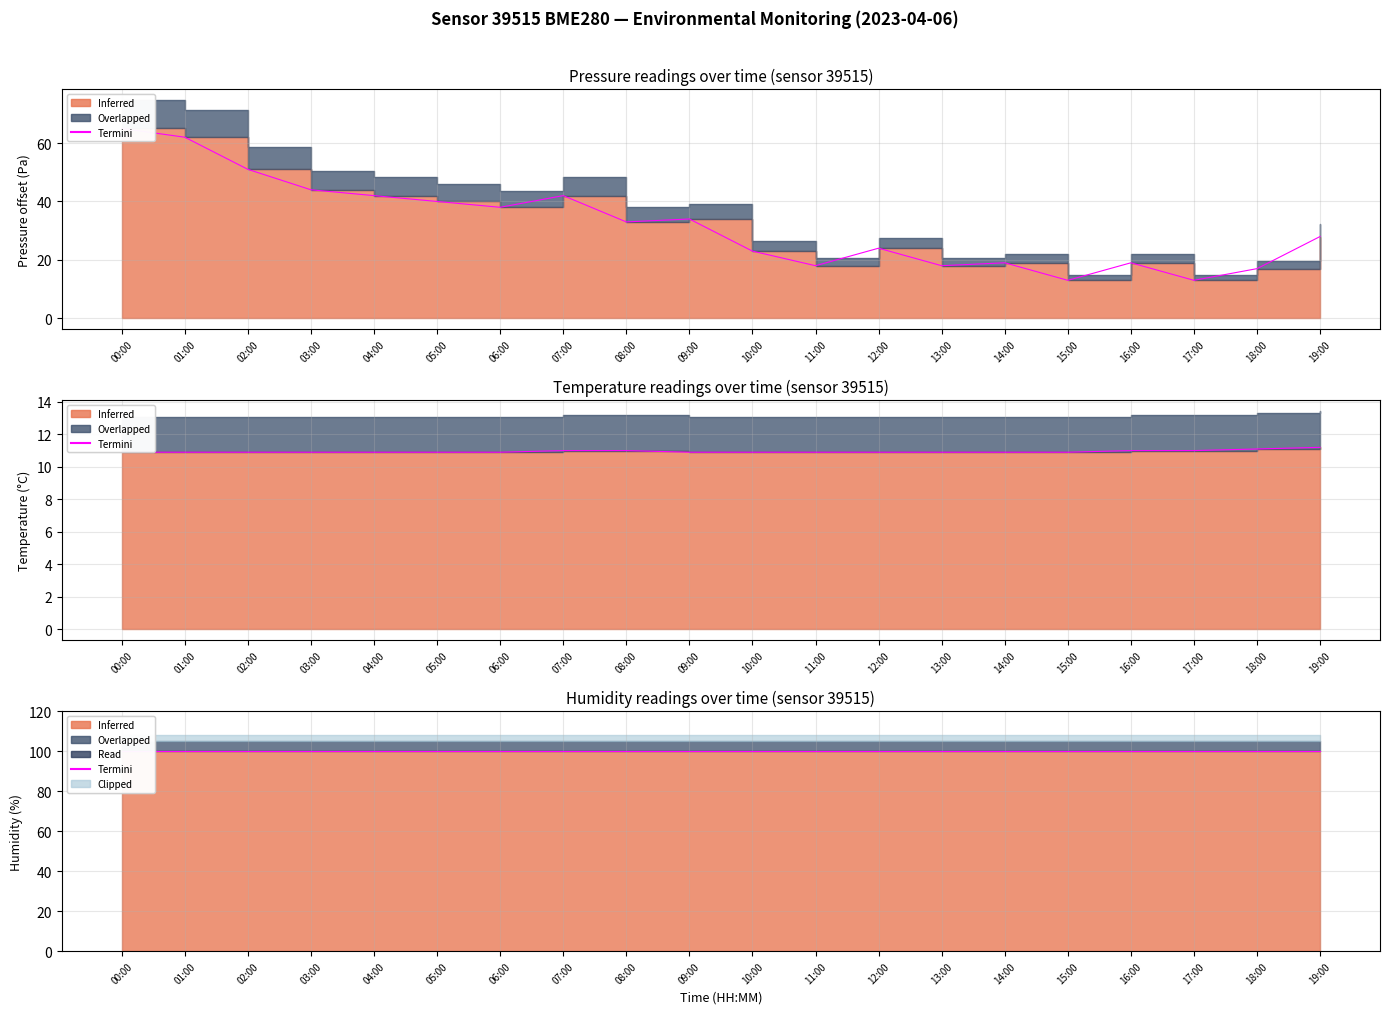

Between 18:00 and 08:00, which is larger?

08:00